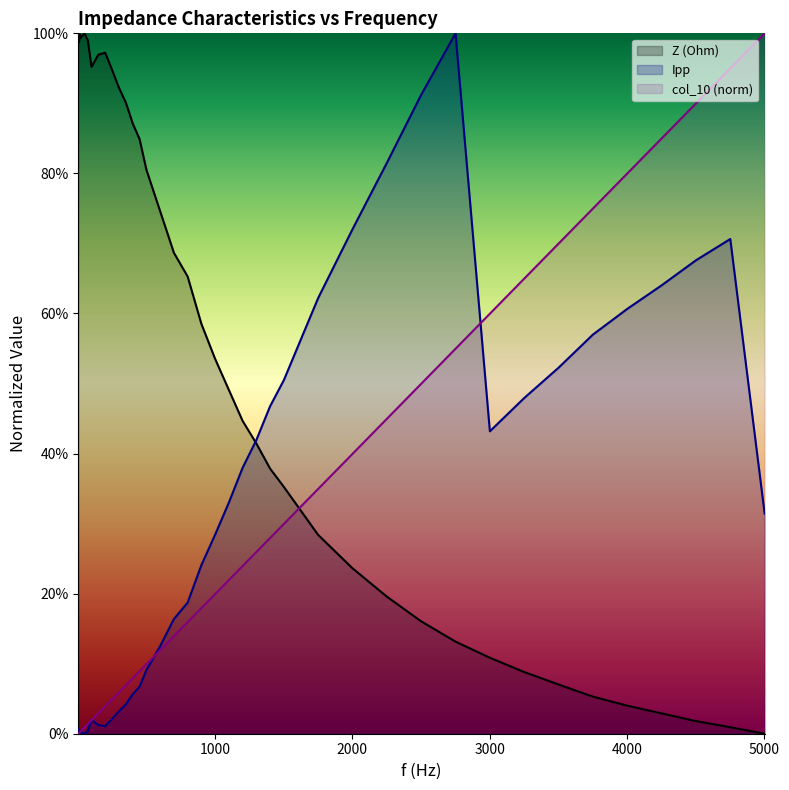

What is the difference between the highest and lowest values at 151?

1.0